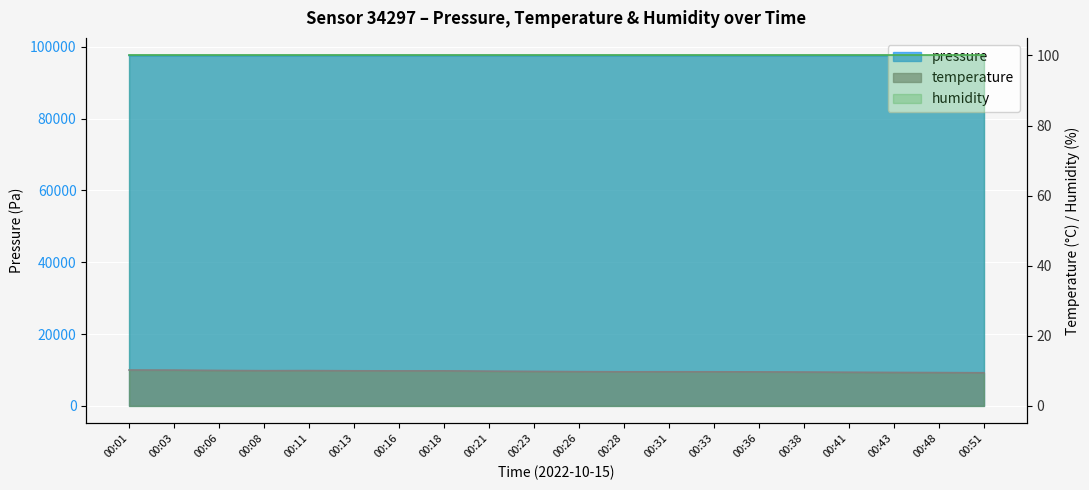

Between 00:33 and 00:38, which is larger?

00:33